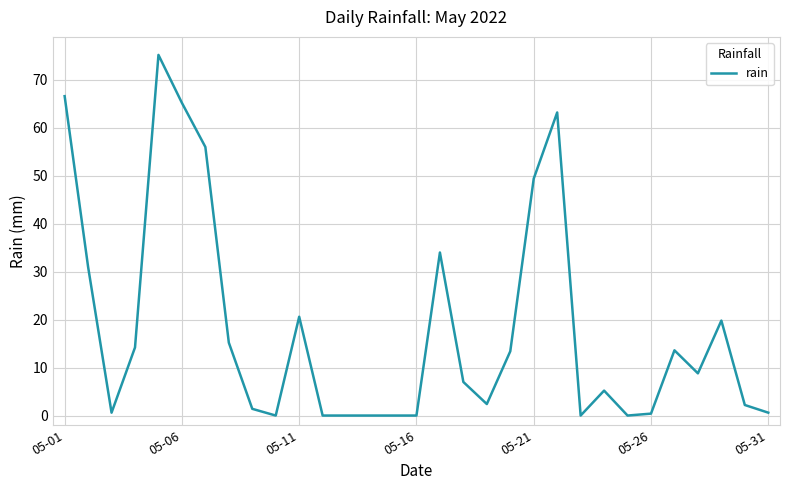

What is the difference between the maximum and minimum values?

75.2